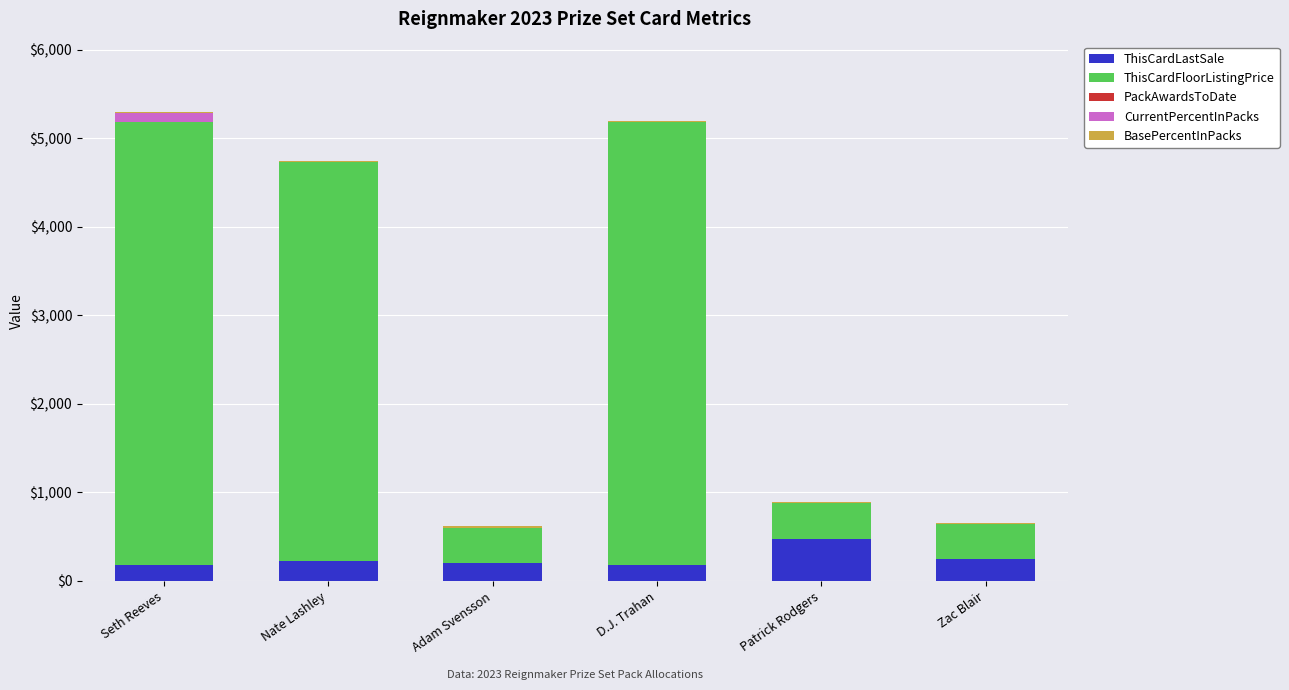

The ThisCardLastSale series shows 230.0 at Nate Lashley. True or false?

True